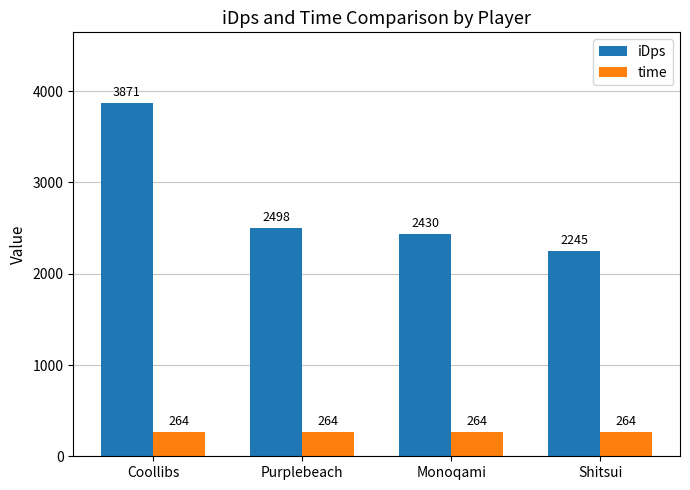

The value of time at Coollibs is 264.0. True or false?

True